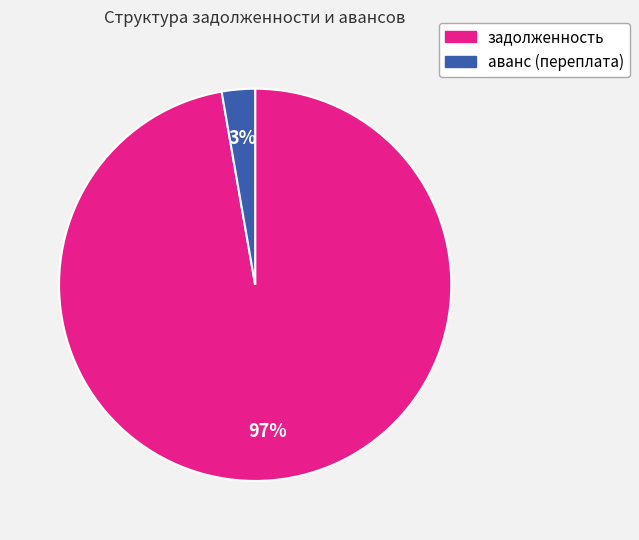

How many segments does this pie chart have?

2